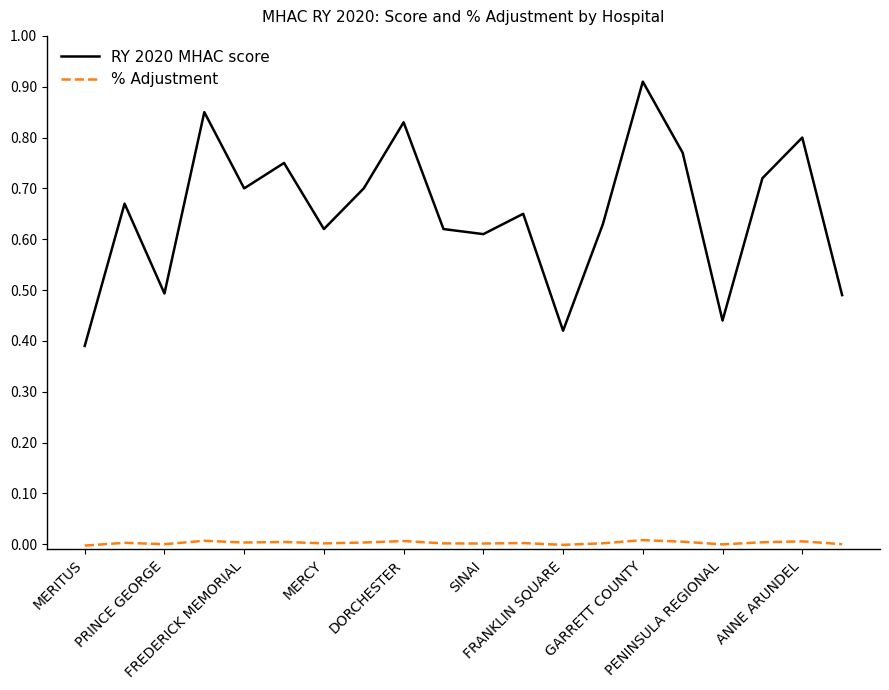

What is the highest value of the RY 2020 MHAC score series?

0.9